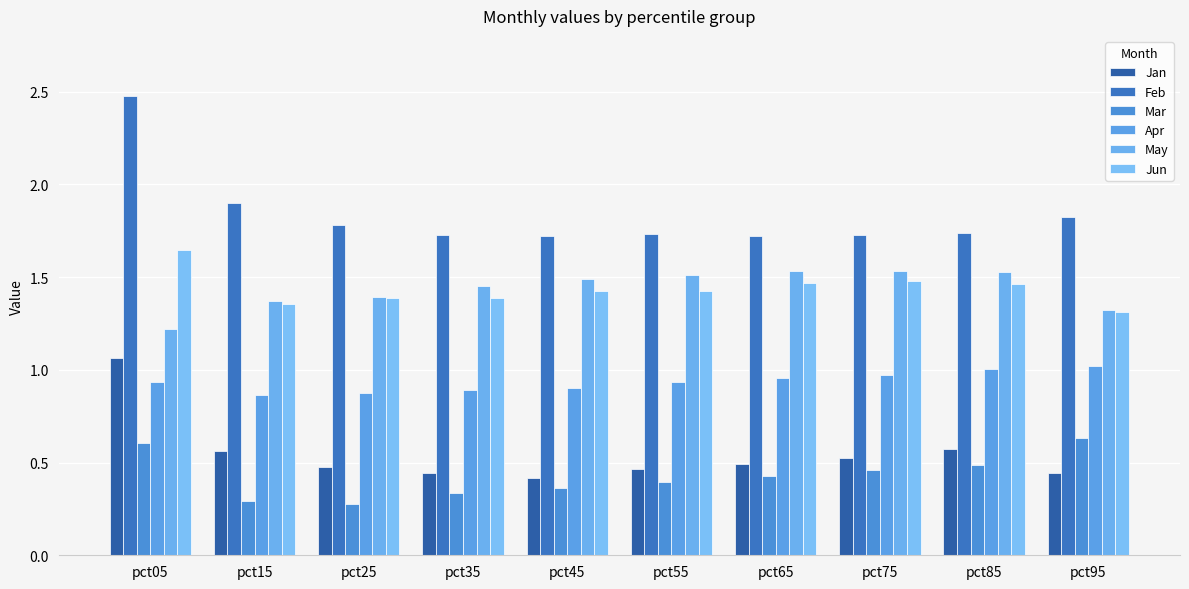

How many bars are there in each group?

6